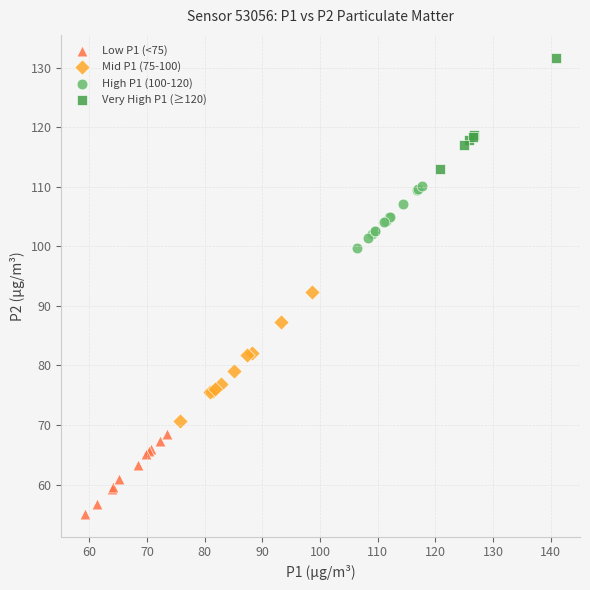

Which series contains the lowest Y value?

Low P1 (<75)